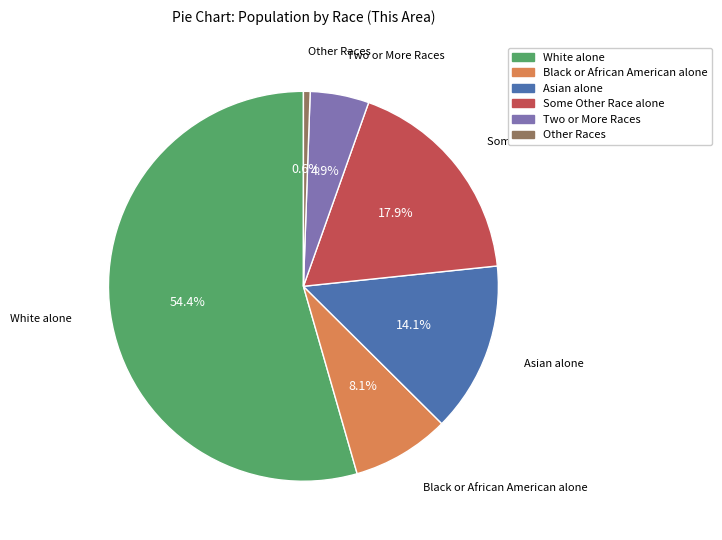

Is it true that Some Other Race alone is 32% of the pie?

False